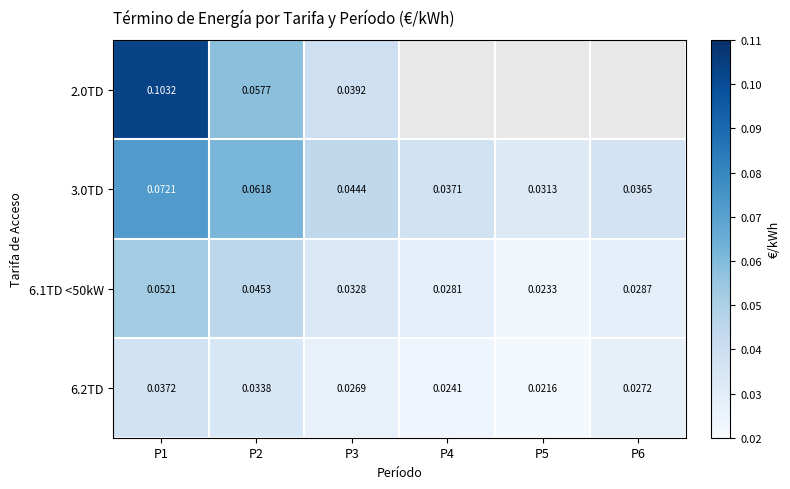

Which label corresponds to the smallest value in the chart?

P5